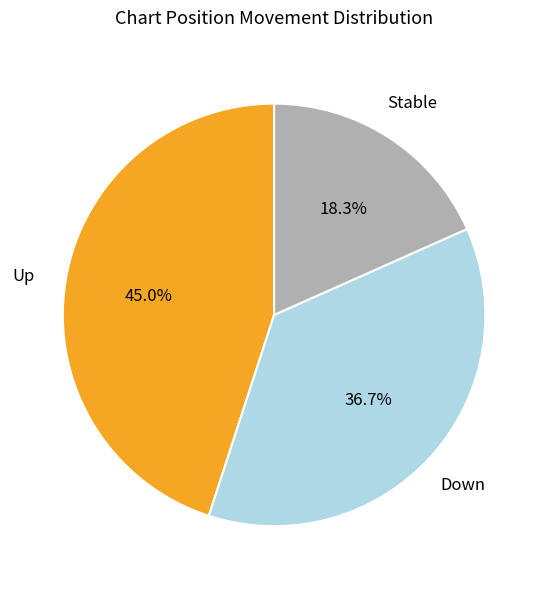

Is there a majority slice in this chart?

No